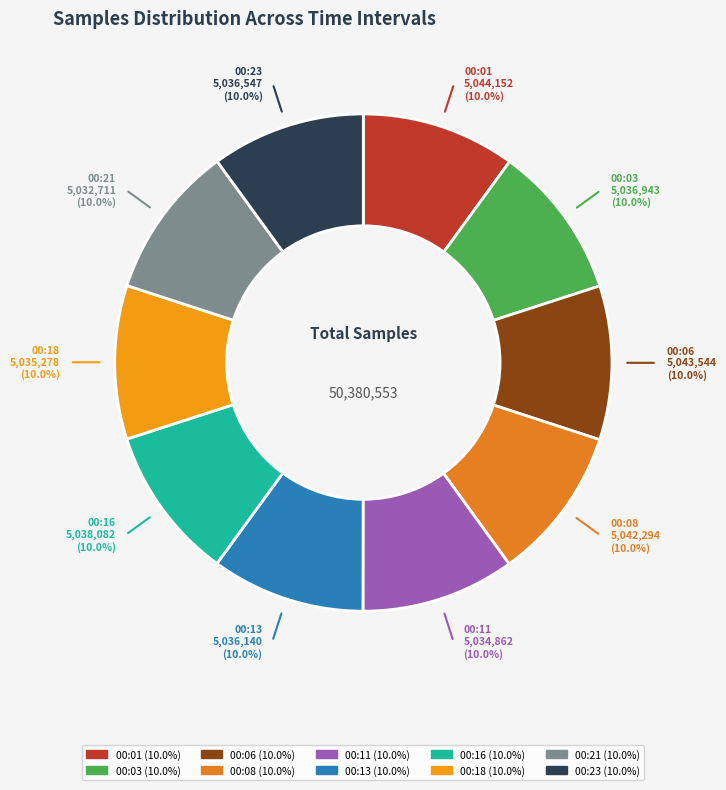

What percentage is NOT represented by 00:01?

90.0%